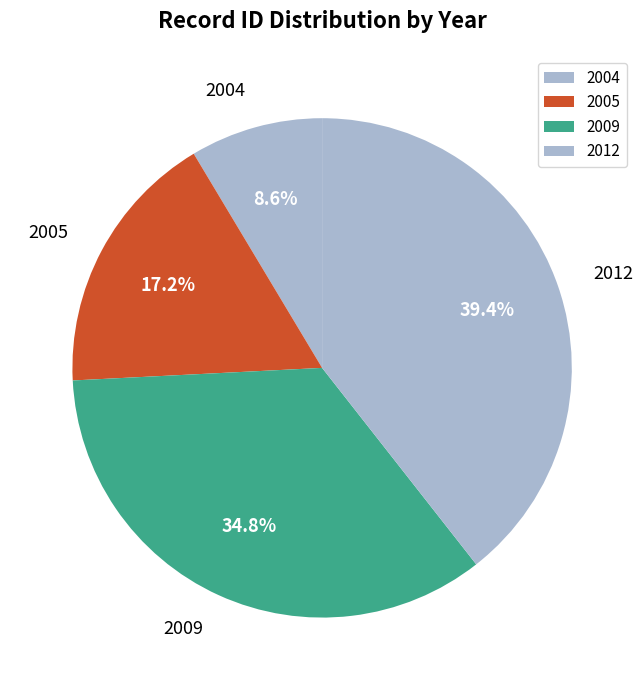

How many slices are in this pie chart?

4